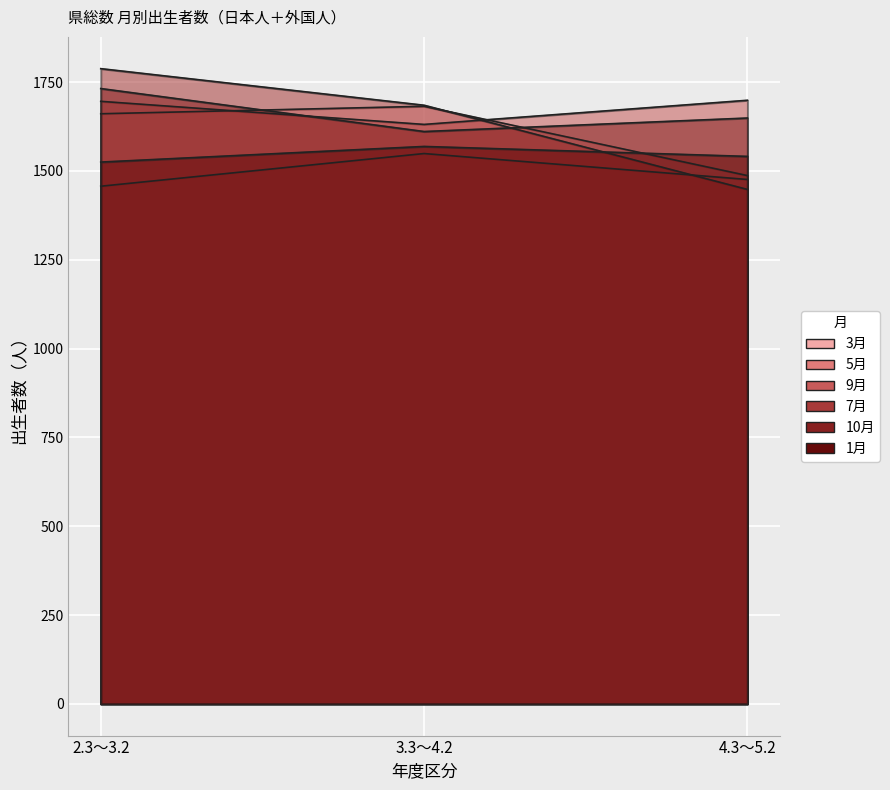

Is the value of 5月 at 4.3～5.2 greater than the value of 3月 at 2.3～3.2?

No